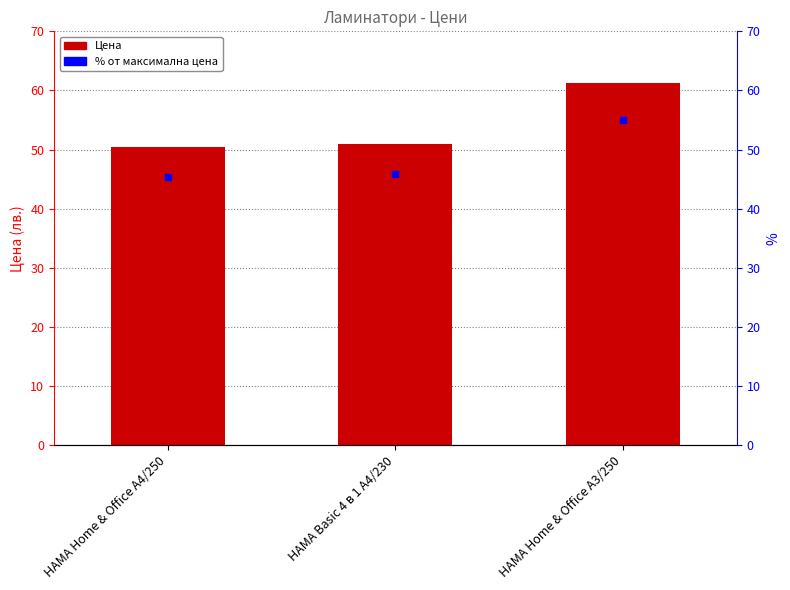

List the labels in order of value, smallest first.

HAMA Home & Office A4/250, HAMA Basic 4 в 1 A4/230, HAMA Home & Office A3/250